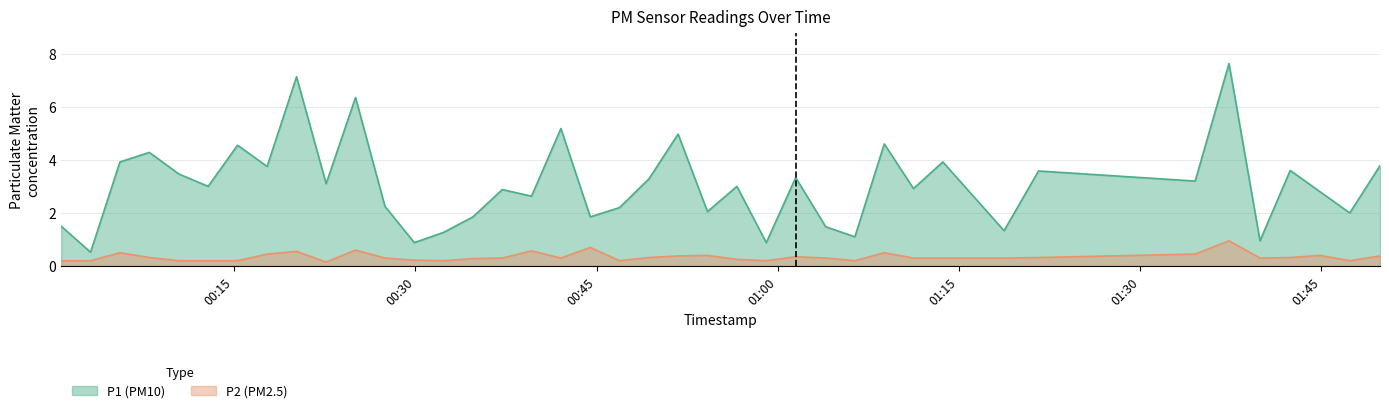

Reading left to right, transcribe all the data shown in this chart.

P1: 1.5	0.5	3.9	4.3	3.5	3.0	4.5	3.8	7.1	3.1	6.3	2.2	0.9	1.3	1.9	2.9	2.6	5.2	1.9	2.2	3.3	5.0	2.0	3.0	0.9	3.3	1.5	1.1	4.6	2.9	3.9	1.3	3.6	3.2	7.6	0.9	3.6	2.8	2.0	3.8
P2: 0.2	0.2	0.5	0.3	0.2	0.2	0.2	0.5	0.6	0.1	0.6	0.3	0.2	0.2	0.3	0.3	0.6	0.3	0.7	0.2	0.3	0.4	0.4	0.2	0.2	0.3	0.3	0.2	0.5	0.3	0.3	0.3	0.3	0.5	0.9	0.3	0.3	0.4	0.2	0.4